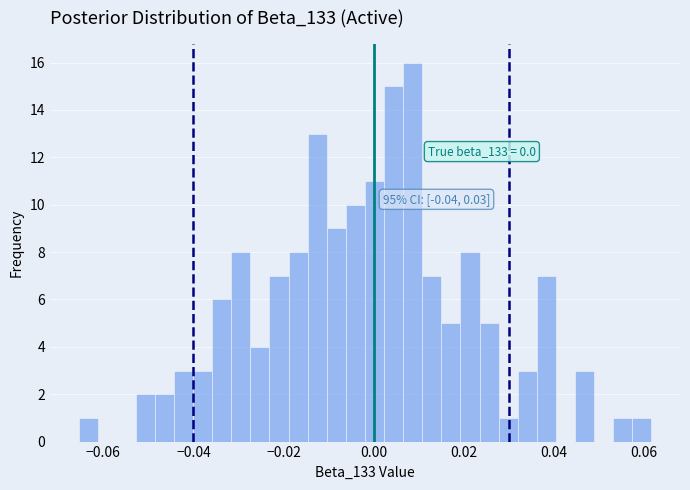

Read against the x-axis, roughly where is the centre of the tallest bar?

0.008